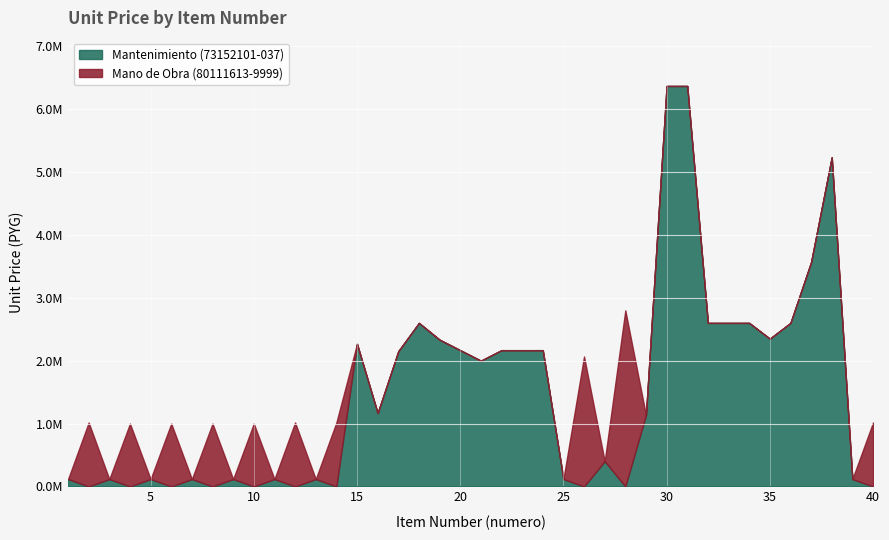

What is the sum of the Mano de Obra (80111613-9999) values at 4 and 31?

1000000